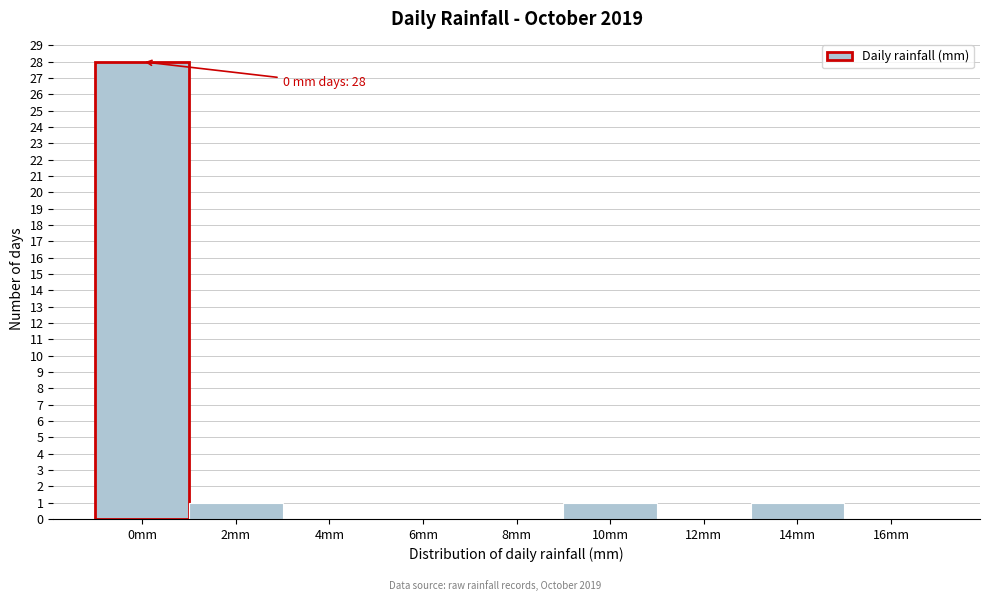

Reading right to left, list all the values displayed in this chart.

16mm=0	14mm=1	12mm=0	10mm=1	8mm=0	6mm=0	4mm=0	2mm=1	0mm=28